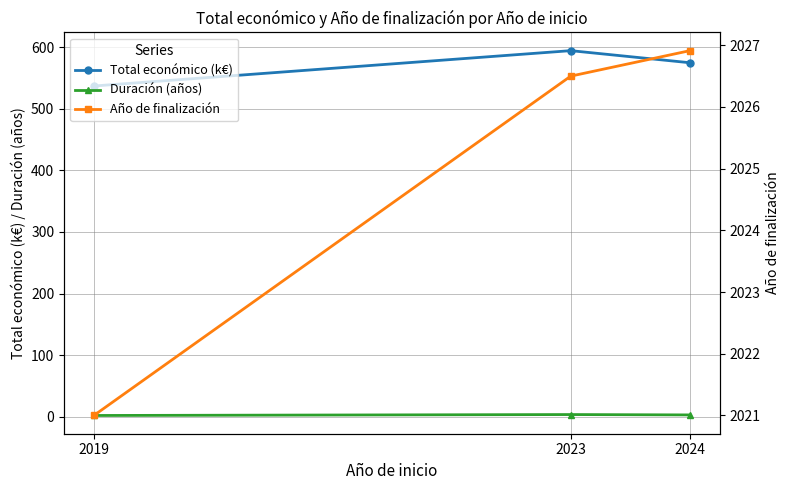

What is the spread (max minus min) of values at 2024?

2024.0